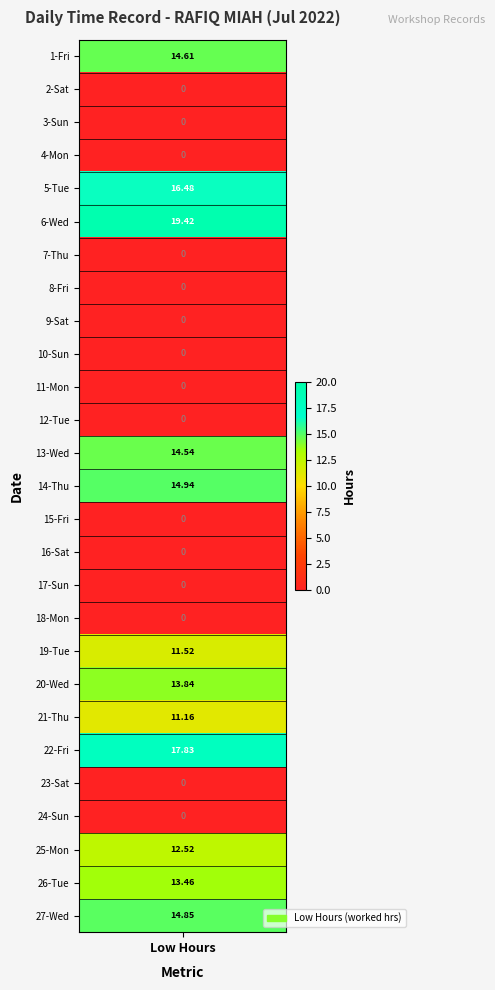

How many series are shown in this chart?

1